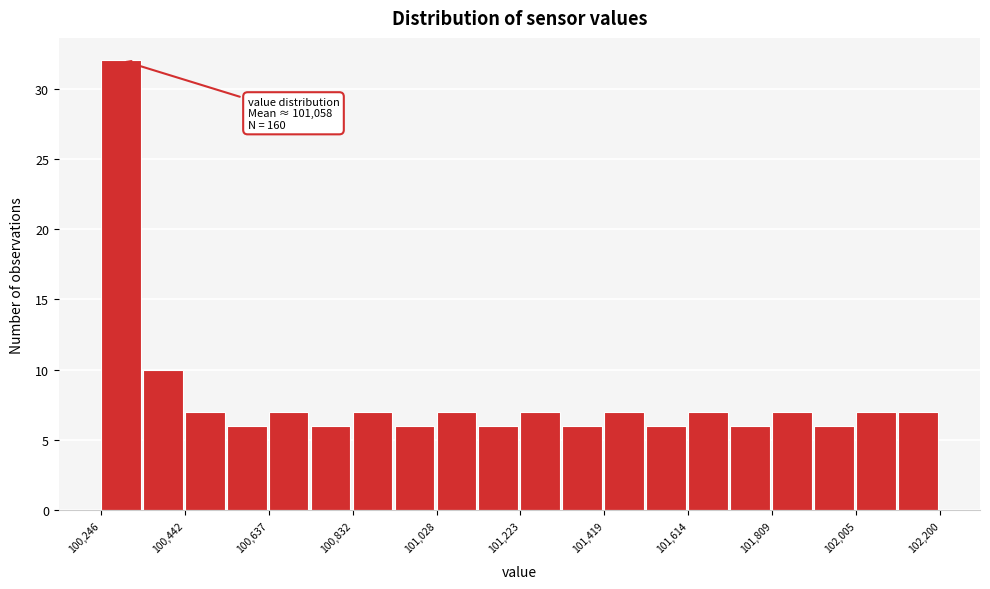

Over which range of the x-axis is the bar tallest?

100240 to 100340